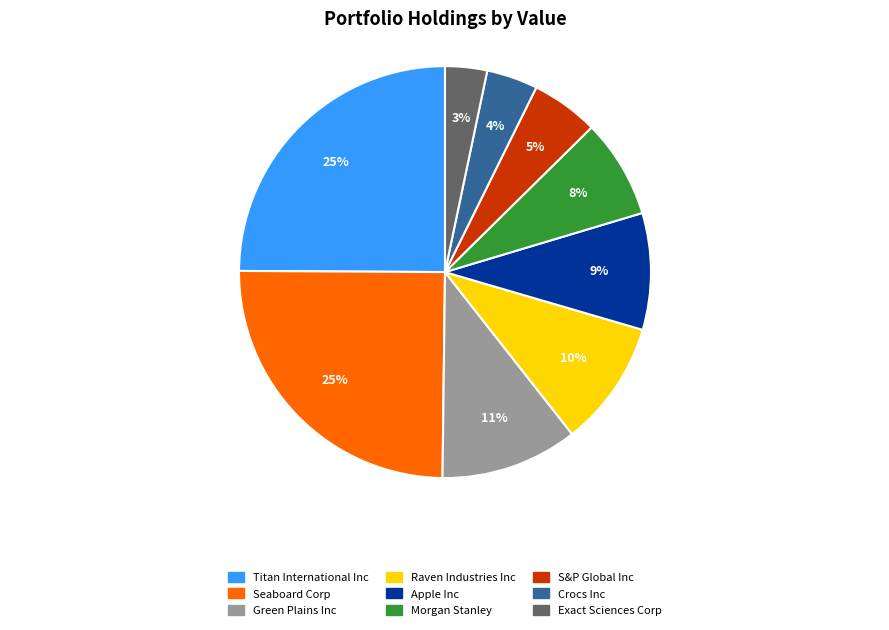

What is the ratio of the value at Raven Industries Inc to the value at Crocs Inc?

2.5